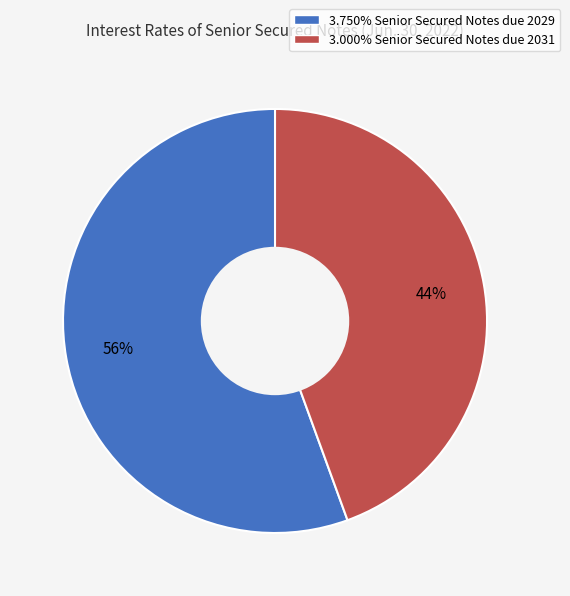

To the nearest percent, what portion does 3.000% Senior Secured Notes due 2031 represent?

44%